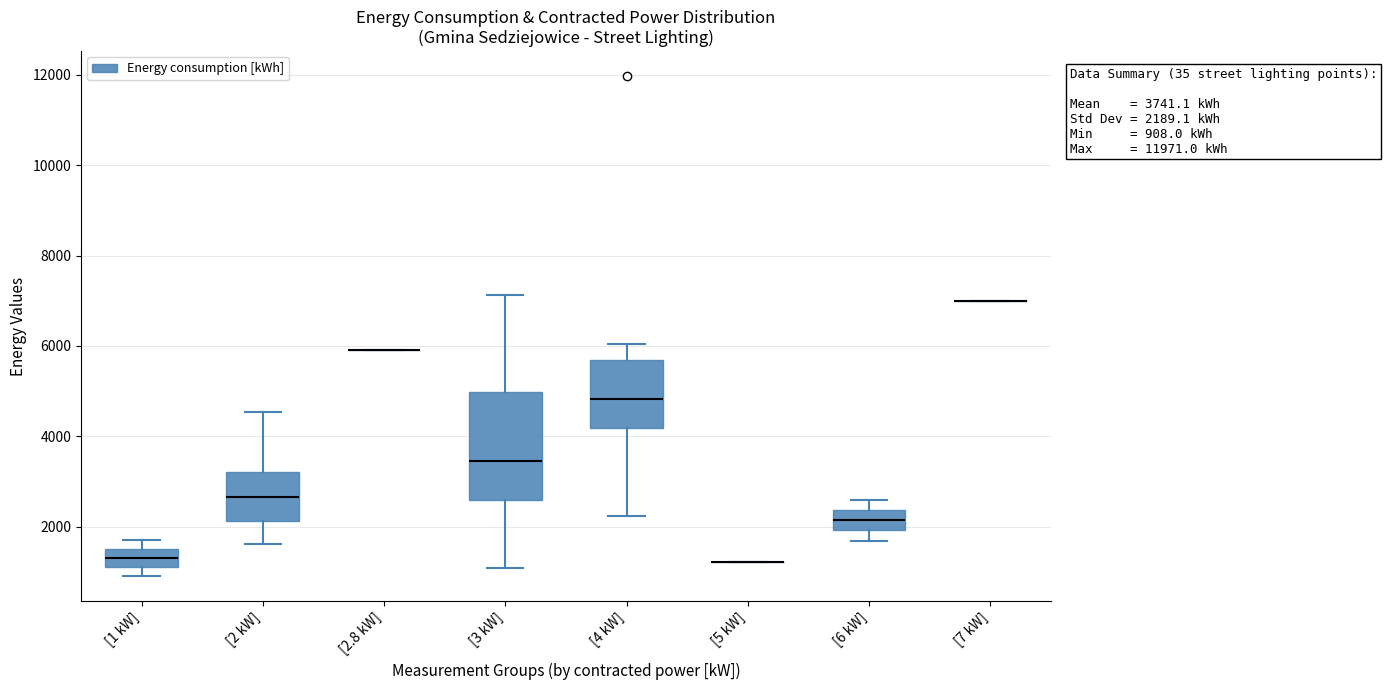

Which box is the tallest, from its lower edge to its upper edge?

[3 kW]